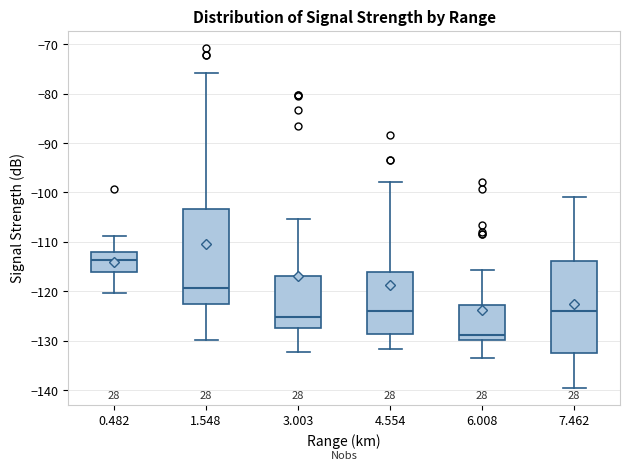

Reading left to right, read every box against the y-axis: the position of its median line, the range the box covers, and the ends of its whiskers. The values are not printed on the chart, so give them approximately, as read against the axis.

0.482: median -114, box -116 to -112, whiskers -120 to -109
1.548: median -119, box -122 to -103, whiskers -130 to -76
3.003: median -125, box -127 to -117, whiskers -132 to -105
4.554: median -124, box -129 to -116, whiskers -132 to -98
6.008: median -129, box -130 to -123, whiskers -134 to -116
7.462: median -124, box -132 to -114, whiskers -140 to -101